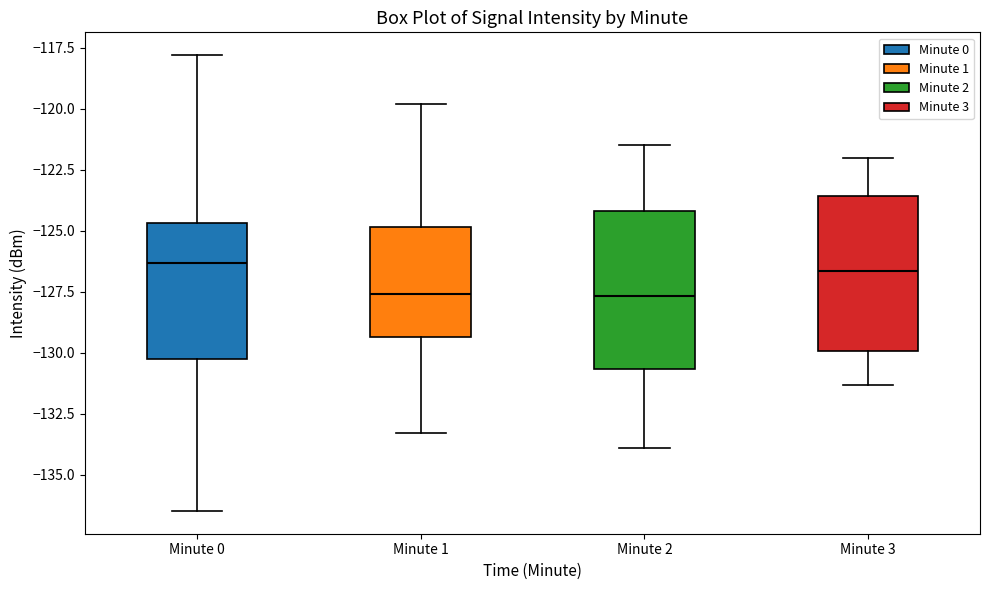

Reading left to right, read every box against the y-axis: the position of its median line, the range the box covers, and the ends of its whiskers. The values are not printed on the chart, so give them approximately, as read against the axis.

Minute 0: median -126.5, box -130.5 to -124.5, whiskers -136.5 to -118.0
Minute 1: median -127.5, box -129.5 to -125.0, whiskers -133.5 to -120.0
Minute 2: median -127.5, box -130.5 to -124.0, whiskers -134.0 to -121.5
Minute 3: median -126.5, box -130.0 to -123.5, whiskers -131.5 to -122.0